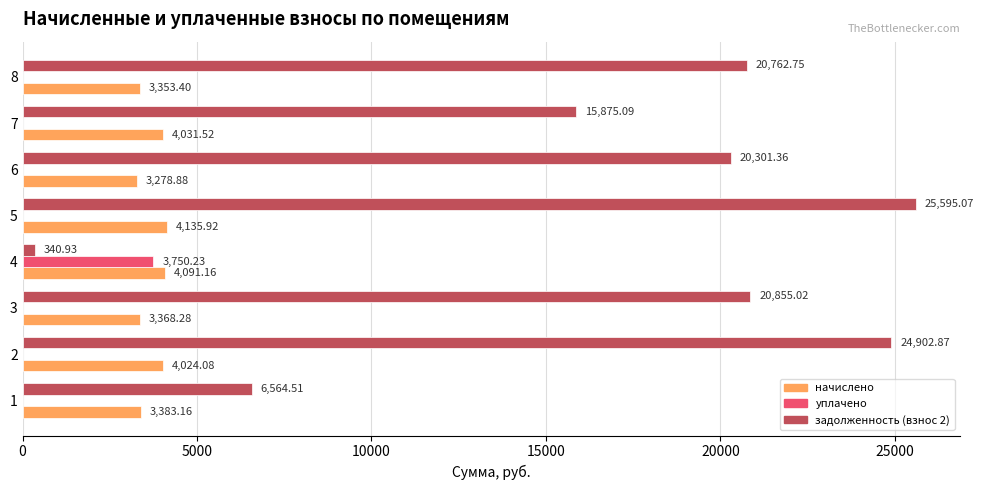

What are all the series names shown in the legend?

начислено, уплачено, задолженность (взнос 2)